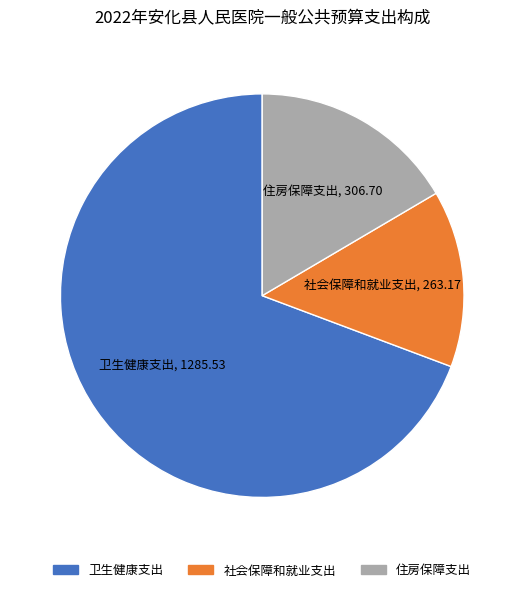

Rank the categories by value from highest to lowest.

卫生健康支出, 住房保障支出, 社会保障和就业支出